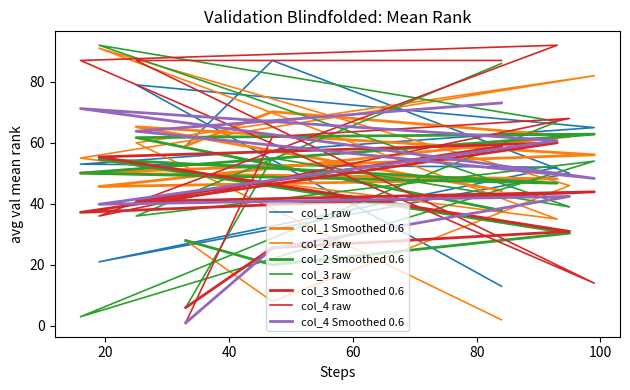

What is the smallest value displayed?

1